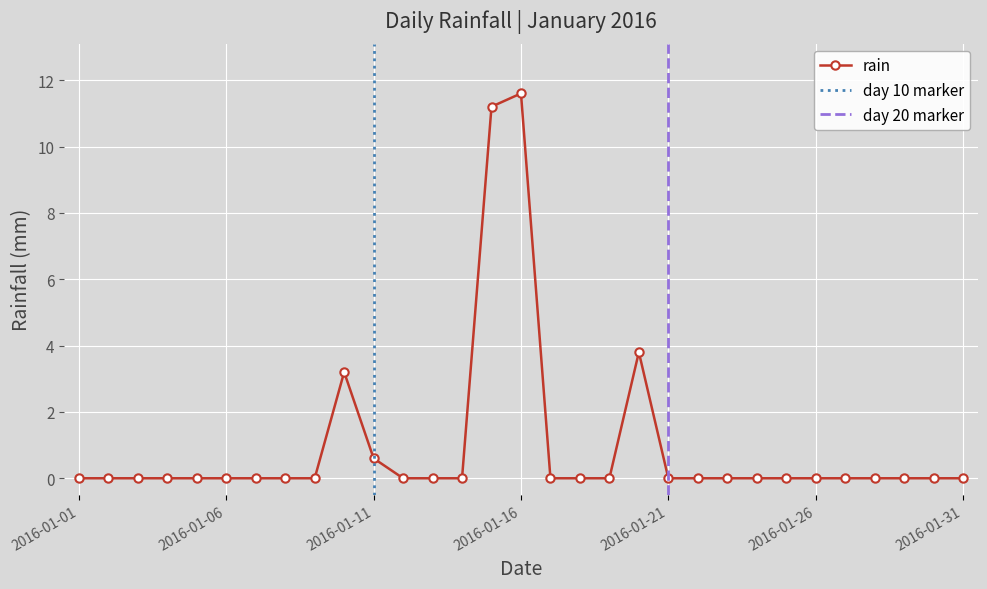

Rank the categories by value from lowest to highest.

2016-01-01, 2016-01-02, 2016-01-03, 2016-01-04, 2016-01-05, 2016-01-06, 2016-01-07, 2016-01-08, 2016-01-09, 2016-01-12, 2016-01-13, 2016-01-14, 2016-01-17, 2016-01-18, 2016-01-19, 2016-01-21, 2016-01-22, 2016-01-23, 2016-01-24, 2016-01-25, 2016-01-26, 2016-01-27, 2016-01-28, 2016-01-29, 2016-01-30, 2016-01-31, 2016-01-11, 2016-01-10, 2016-01-20, 2016-01-15, 2016-01-16